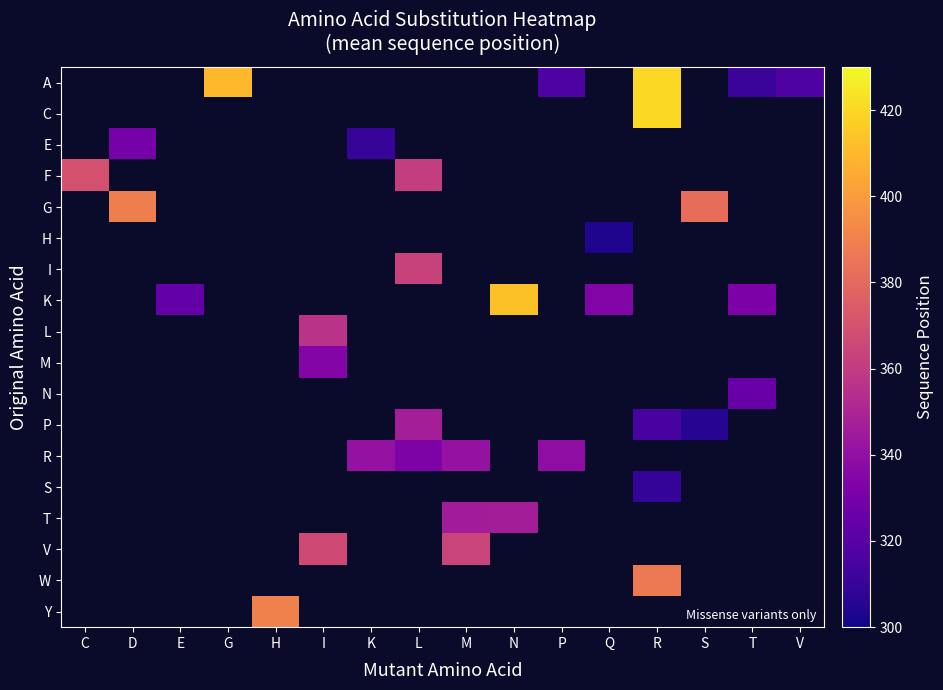

Count the number of data series in this chart.

18